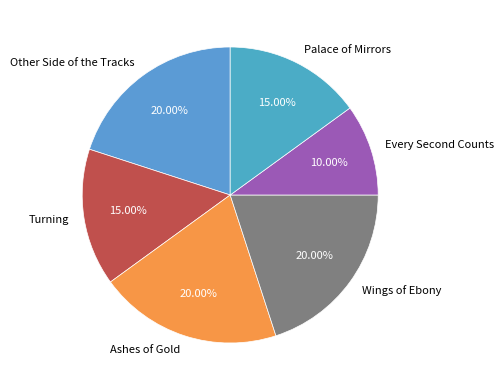

What portion of the pie excludes Turning?

85.0%